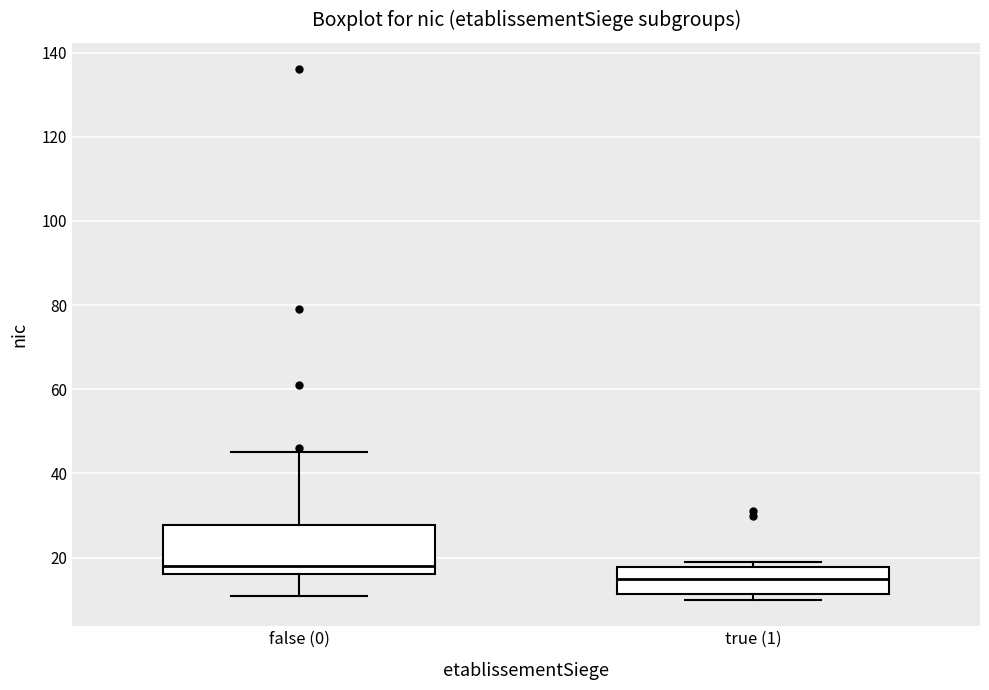

Which box is the tallest, from its lower edge to its upper edge?

false (0)